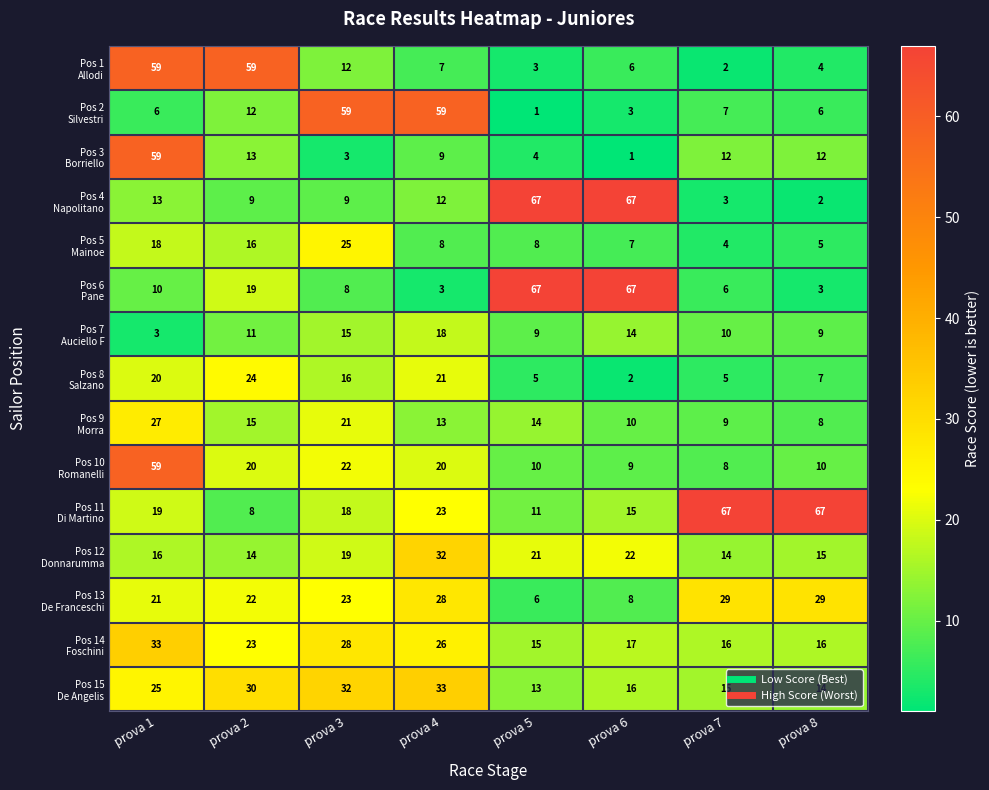

What is the maximum value shown in the chart?

67